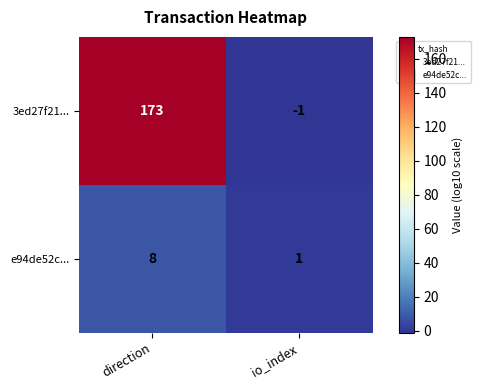

Which series changed the most between direction and io_index?

3ed27f21...